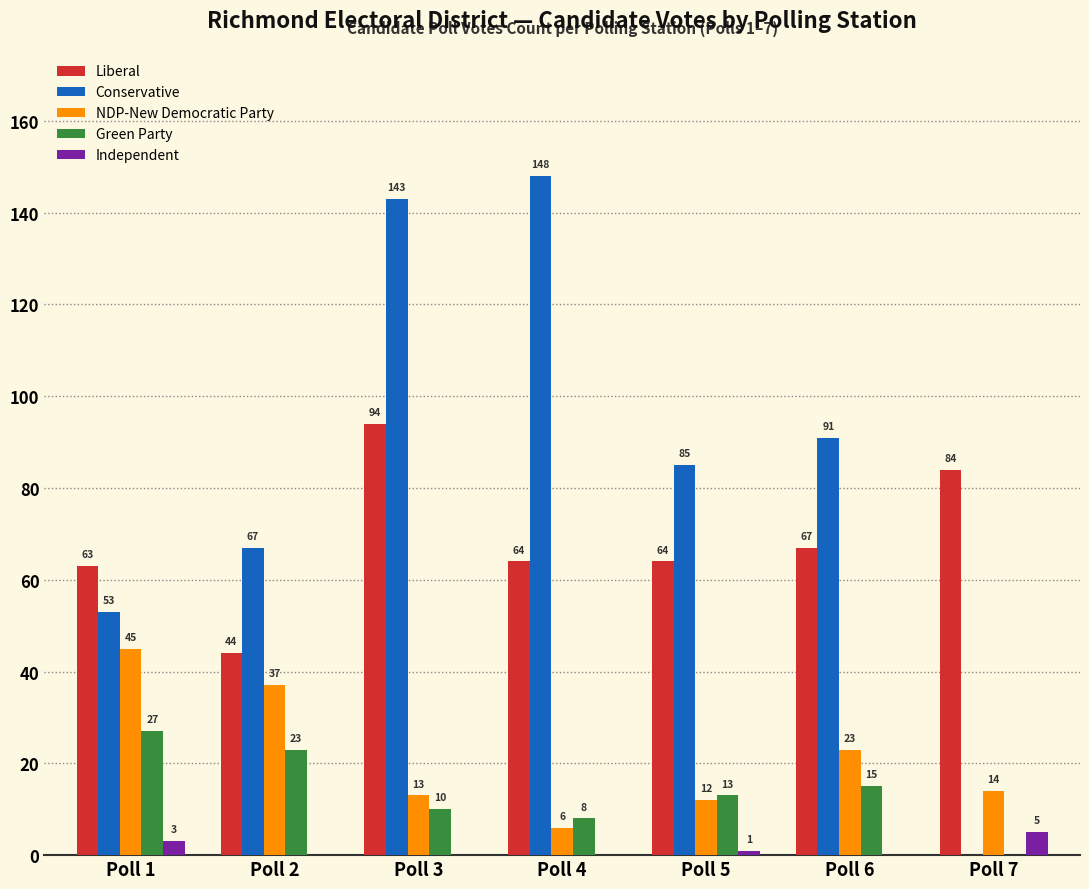

Where does the Green Party series first go above 13?

Poll 1